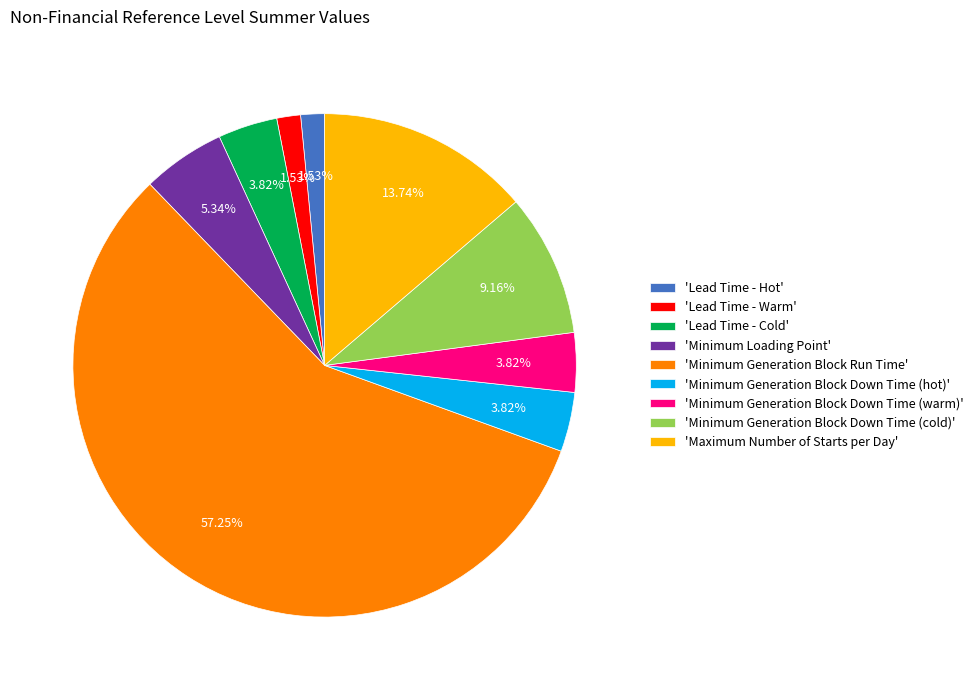

What is the largest slice in the pie chart?

'Minimum Generation Block Run Time'